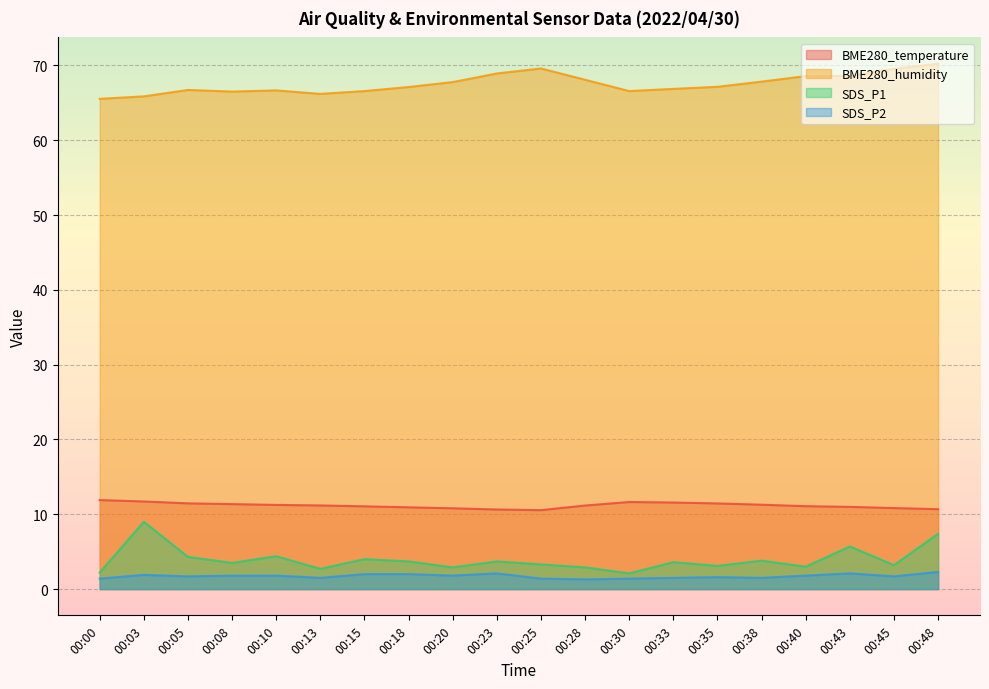

Reading right to left, what are all the values shown in this chart?

BME280_temperature: 00:48=10.7	00:45=10.8	00:43=11.0	00:40=11.1	00:38=11.3	00:35=11.4	00:33=11.6	00:30=11.6	00:28=11.2	00:25=10.6	00:23=10.6	00:20=10.8	00:18=10.9	00:15=11.1	00:13=11.2	00:10=11.2	00:08=11.4	00:05=11.5	00:03=11.7	00:00=11.9
BME280_humidity: 00:48=70.2	00:45=69.5	00:43=68.6	00:40=68.6	00:38=67.8	00:35=67.2	00:33=66.9	00:30=66.6	00:28=68.1	00:25=69.6	00:23=68.9	00:20=67.8	00:18=67.1	00:15=66.6	00:13=66.2	00:10=66.7	00:08=66.5	00:05=66.7	00:03=65.9	00:00=65.5
SDS_P1: 00:48=7.4	00:45=3.2	00:43=5.7	00:40=3.0	00:38=3.8	00:35=3.1	00:33=3.6	00:30=2.1	00:28=2.9	00:25=3.3	00:23=3.7	00:20=2.9	00:18=3.7	00:15=4.0	00:13=2.7	00:10=4.4	00:08=3.5	00:05=4.3	00:03=9.0	00:00=2.2
SDS_P2: 00:48=2.3	00:45=1.7	00:43=2.1	00:40=1.8	00:38=1.5	00:35=1.6	00:33=1.5	00:30=1.4	00:28=1.3	00:25=1.4	00:23=2.1	00:20=1.8	00:18=2.0	00:15=2.0	00:13=1.5	00:10=1.8	00:08=1.8	00:05=1.7	00:03=1.9	00:00=1.4